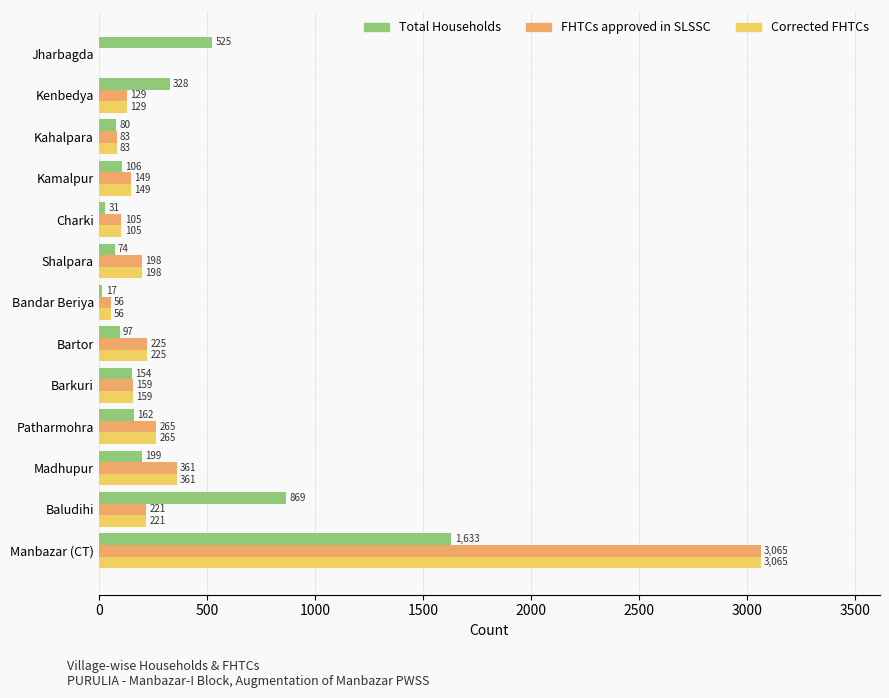

Is the value of FHTCs approved in SLSSC at Patharmohra greater than the value of Total Households at Charki?

Yes